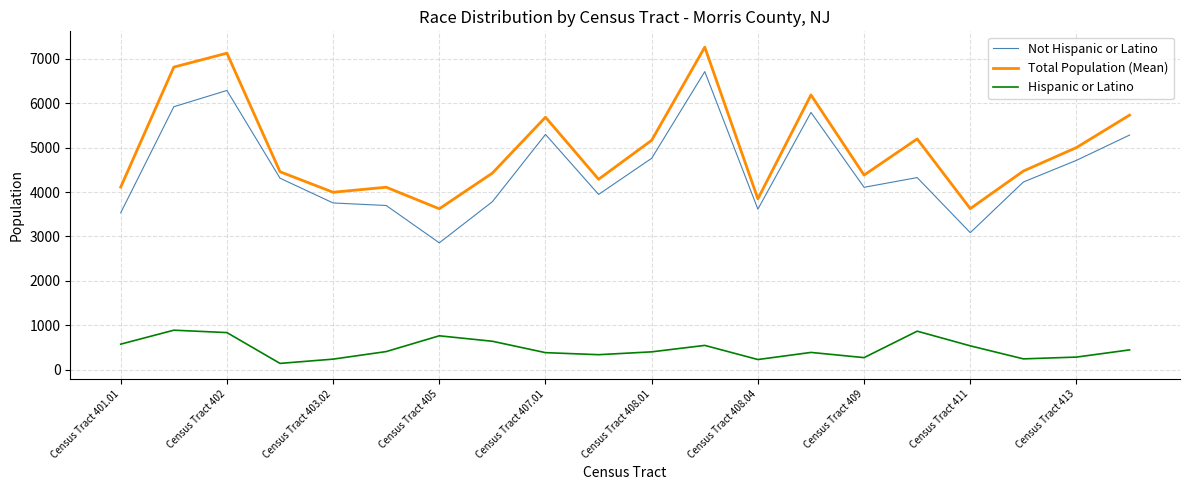

What is the maximum value shown in the chart?

7259